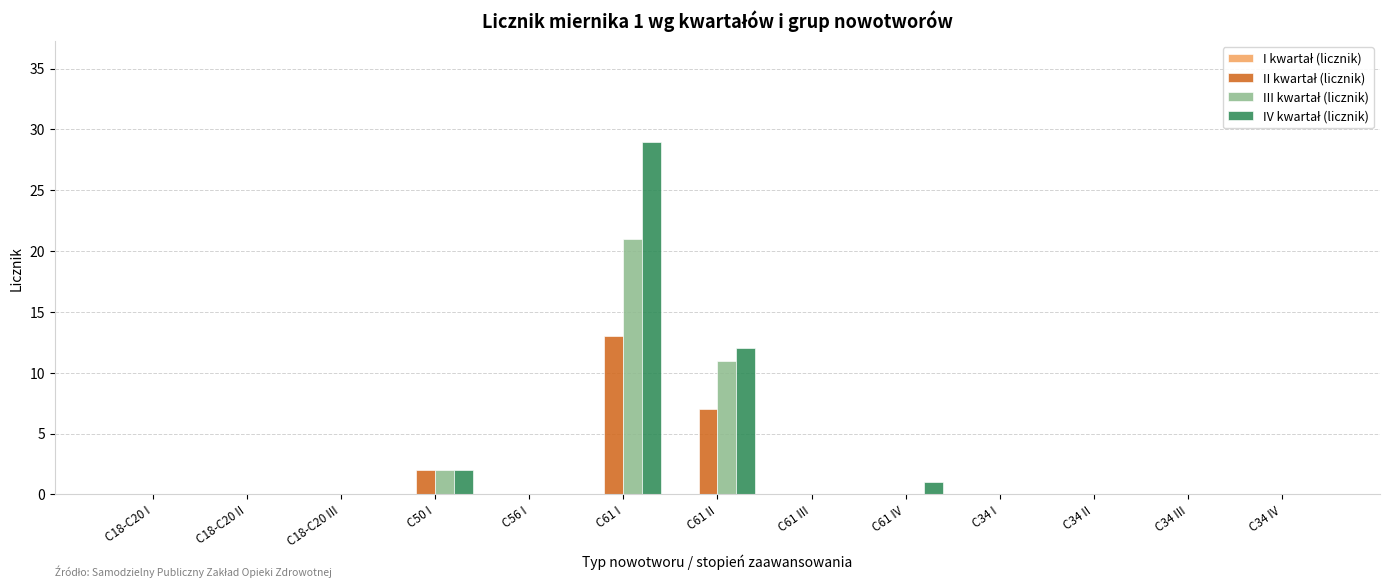

At which category is the sum across all series the highest?

C61 I